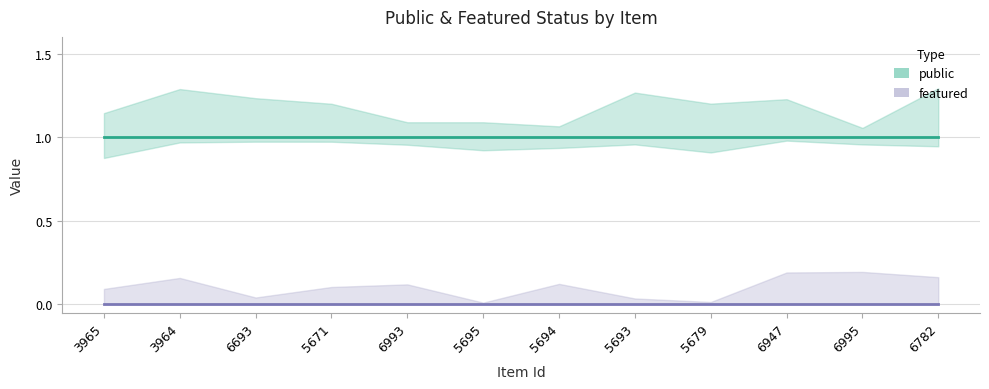

Rank the categories by public value from highest to lowest.

3965, 3964, 6693, 5671, 6993, 5695, 5694, 5693, 5679, 6947, 6995, 6782